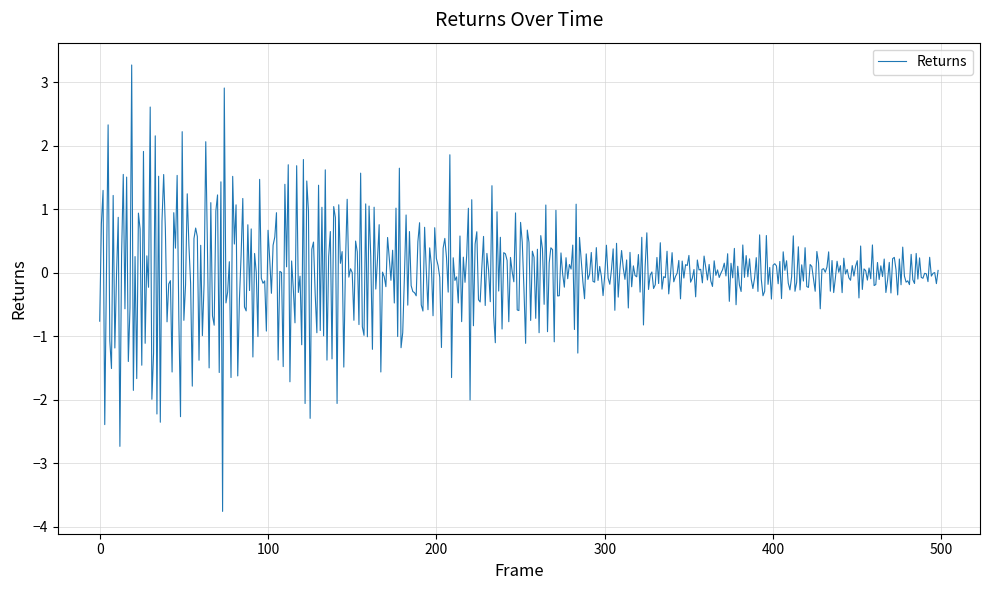

What is the minimum value shown in the chart?

-3.8